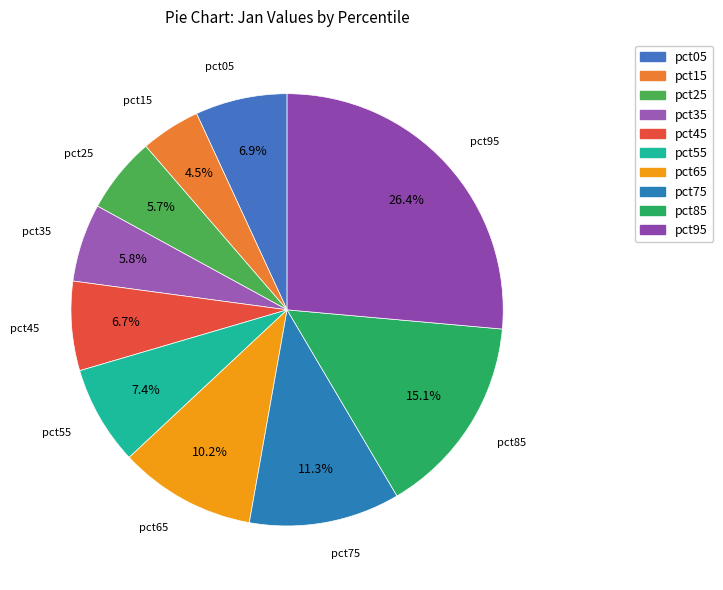

Count the number of slices in the pie.

10